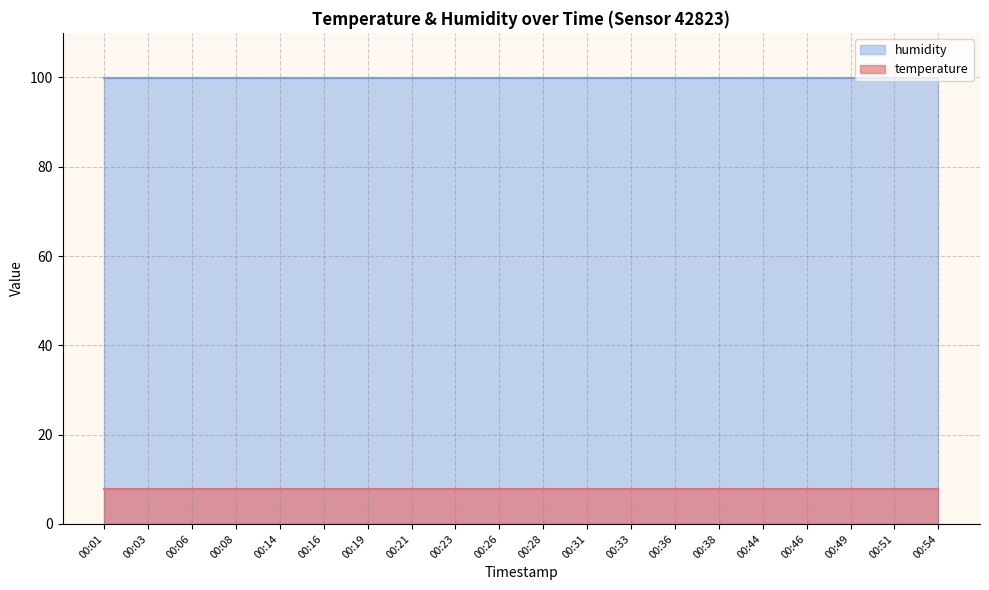

What is the value of the humidity point at the 3rd from the left?

99.9